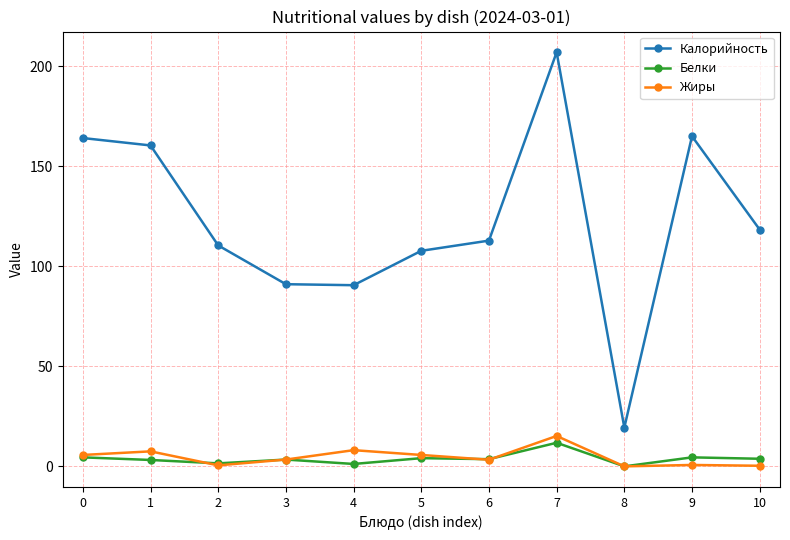

True or false: Калорийность and Жиры cross at least once.

False